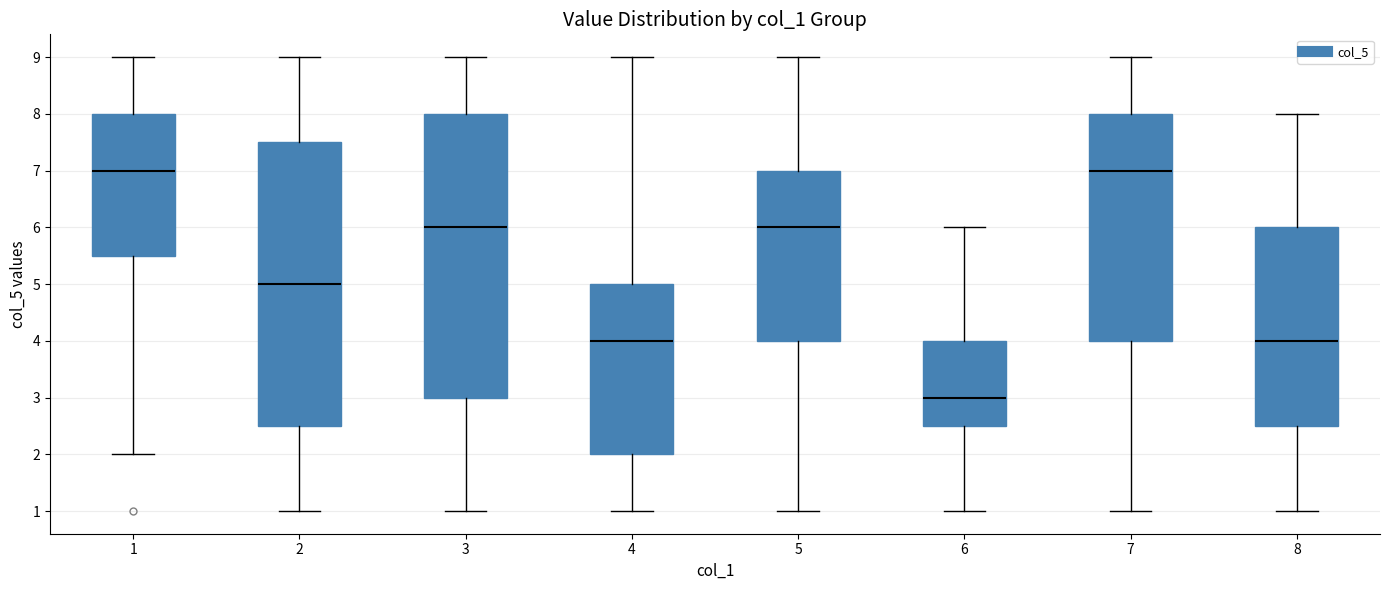

Reading left to right, transcribe this box plot: for each box, give where its median line is, the range the box spans, and where its two whiskers end, as read against the y-axis. The values are not printed on the chart, so give them approximately, as read against the axis.

1: median 7.0, box 5.5 to 8.0, whiskers 2.0 to 9.0
2: median 5.0, box 2.5 to 7.5, whiskers 1.0 to 9.0
3: median 6.0, box 3.0 to 8.0, whiskers 1.0 to 9.0
4: median 4.0, box 2.0 to 5.0, whiskers 1.0 to 9.0
5: median 6.0, box 4.0 to 7.0, whiskers 1.0 to 9.0
6: median 3.0, box 2.5 to 4.0, whiskers 1.0 to 6.0
7: median 7.0, box 4.0 to 8.0, whiskers 1.0 to 9.0
8: median 4.0, box 2.5 to 6.0, whiskers 1.0 to 8.0